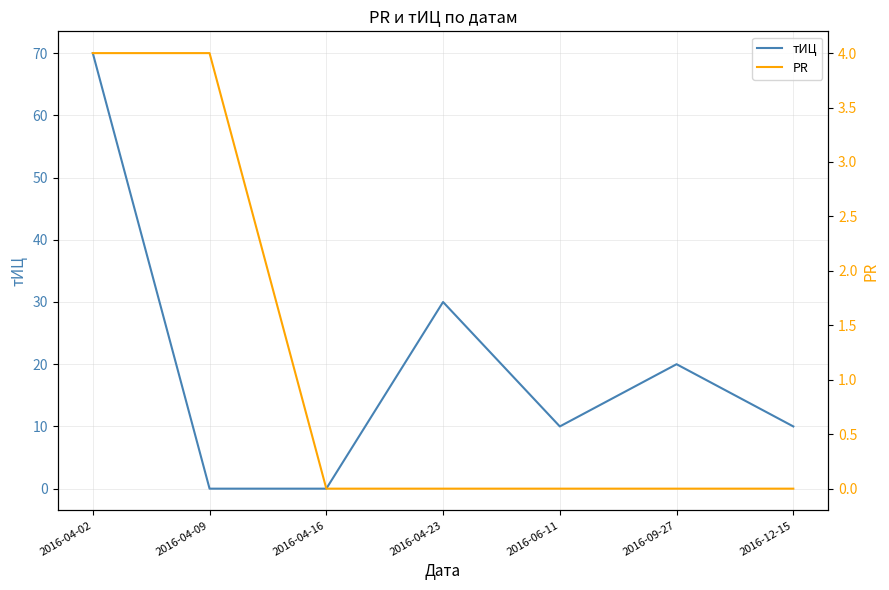

True or false: тИЦ has more than 2 interior local peaks.

False